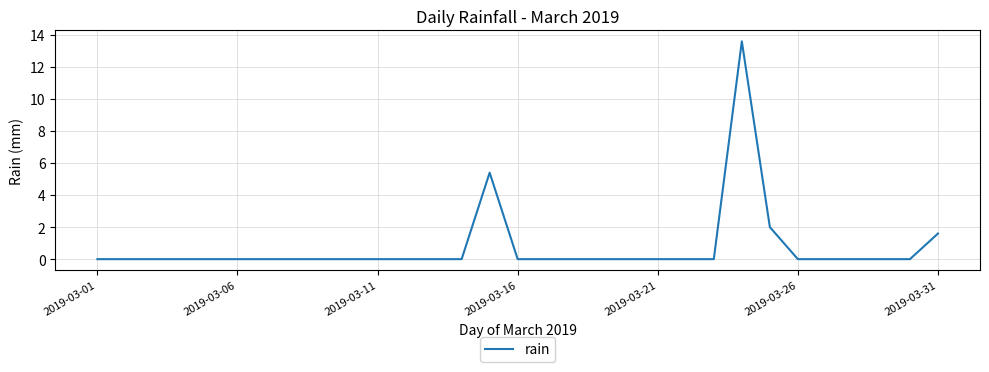

What is the average value?

0.7